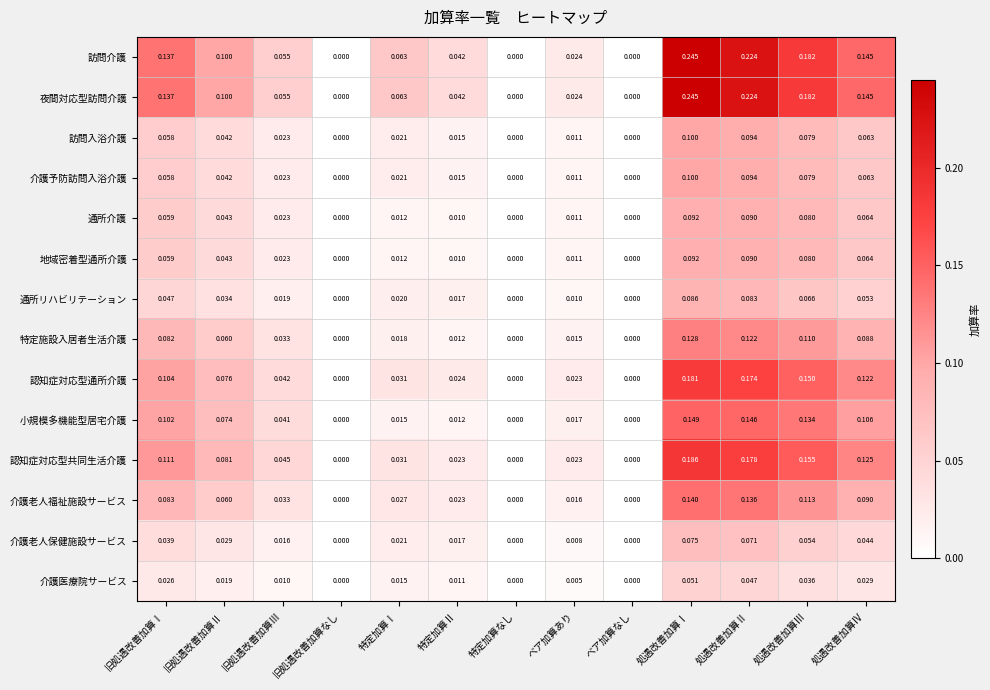

How many data points in 訪問介護 are above 0?

10